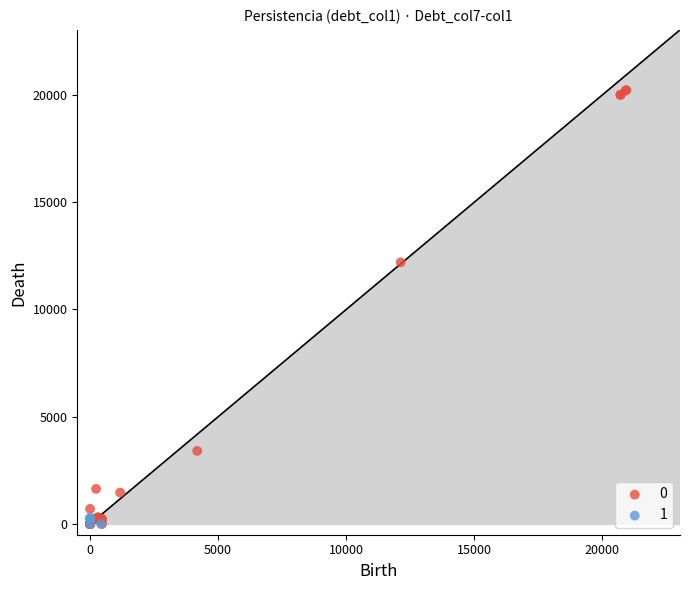

What are all the series names shown in the legend?

0, 1